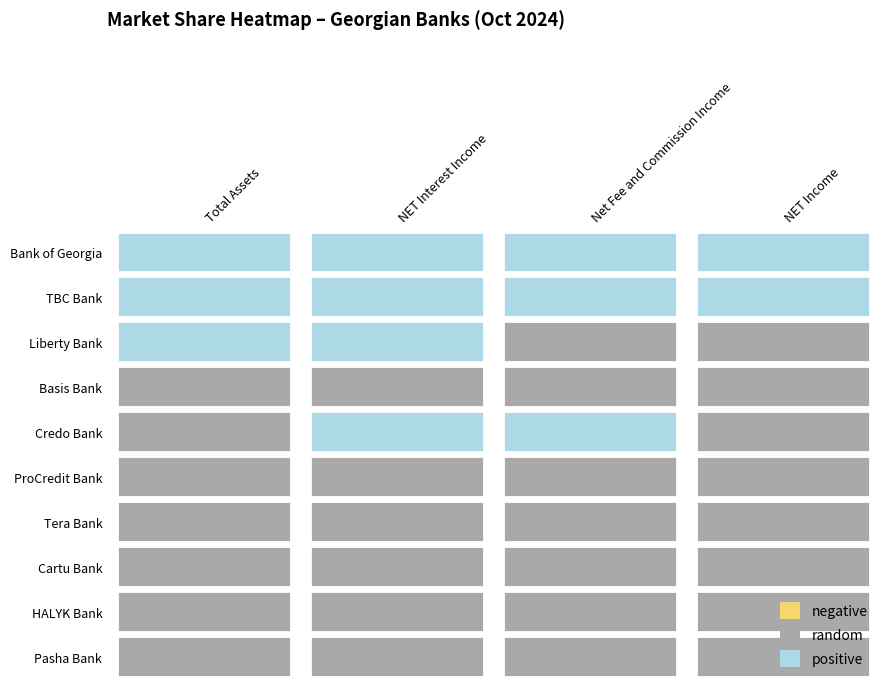

Reading left to right, what are all the values shown in this chart?

Bank of Georgia: 0.4	0.4	0.5	0.5
TBC Bank: 0.4	0.3	0.4	0.4
Liberty Bank: 0.1	0.1	0.0	0.0
Basis Bank: 0.0	0.0	0.0	0.0
Credo Bank: 0.0	0.1	0.1	0.0
ProCredit Bank: 0.0	0.0	0.0	0.0
Tera Bank: 0.0	0.0	0.0	0.0
Cartu Bank: 0.0	0.0	0.0	0.0
HALYK Bank: 0.0	0.0	0.0	0.0
Pasha Bank: 0.0	0.0	0.0	0.0